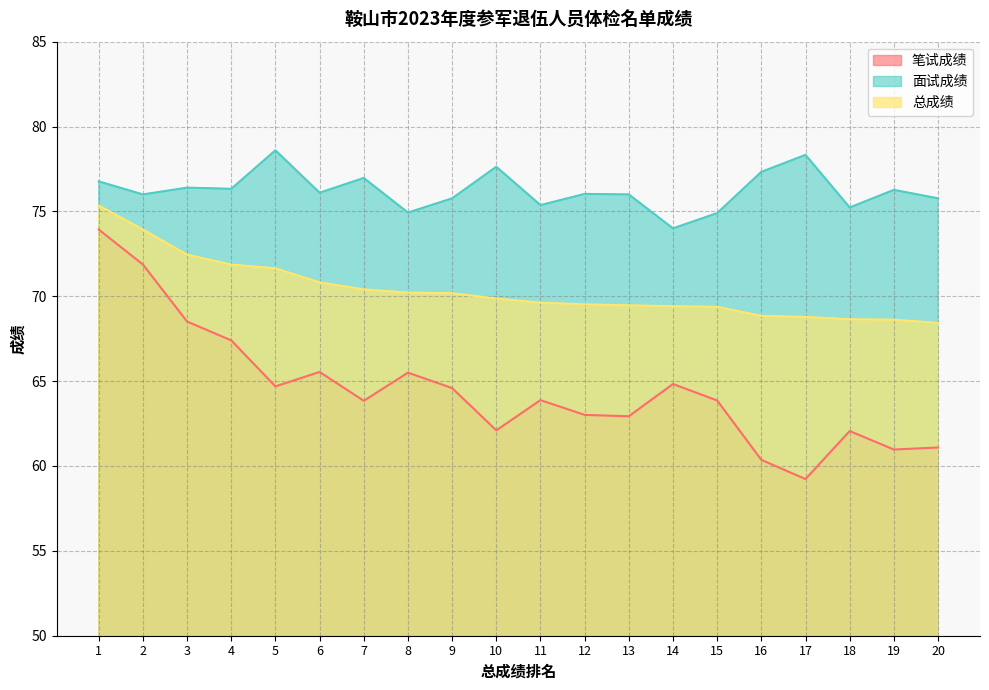

What is the value of the 笔试成绩 point at the 5th from the left?

64.7